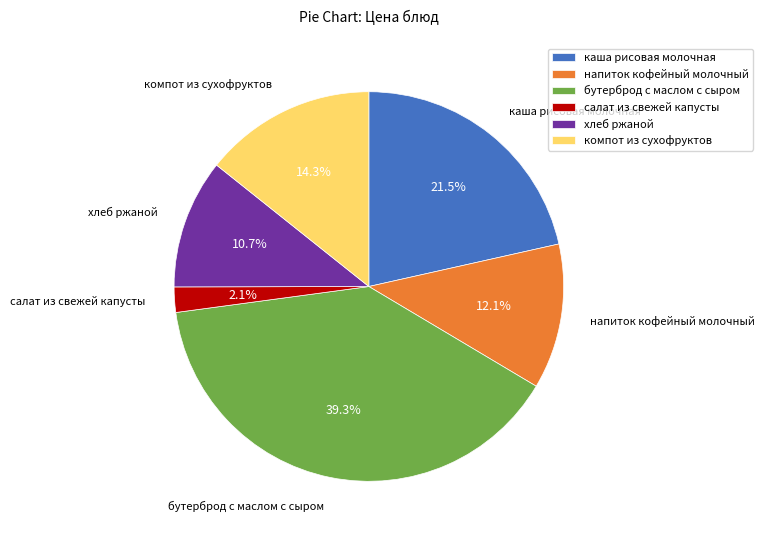

To the nearest percent, what is the difference between the хлеб ржаной and салат из свежей капусты slice percentages?

9%